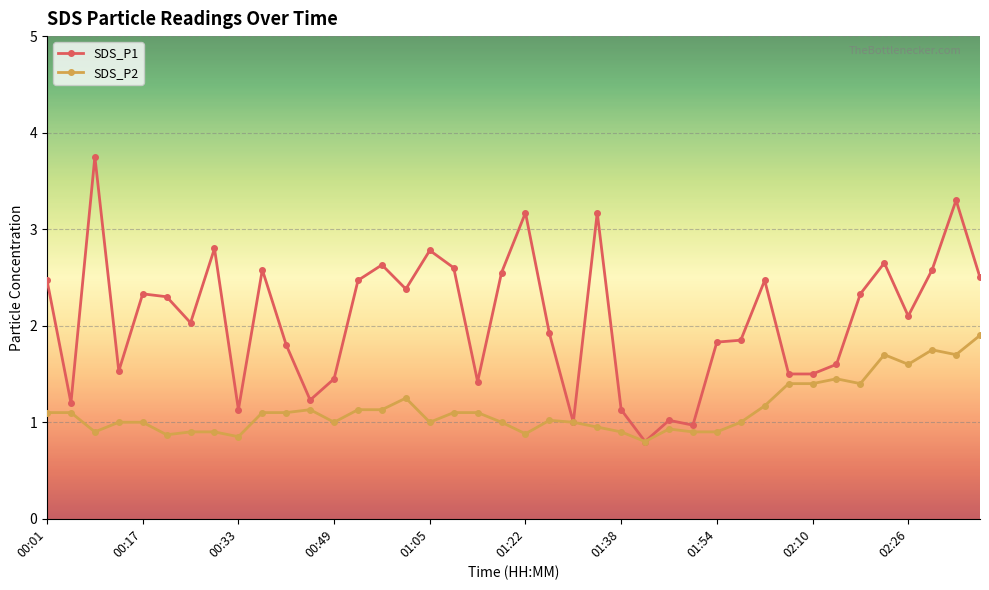

What is the value of the SDS_P1 point at the 16th from the left?

2.4